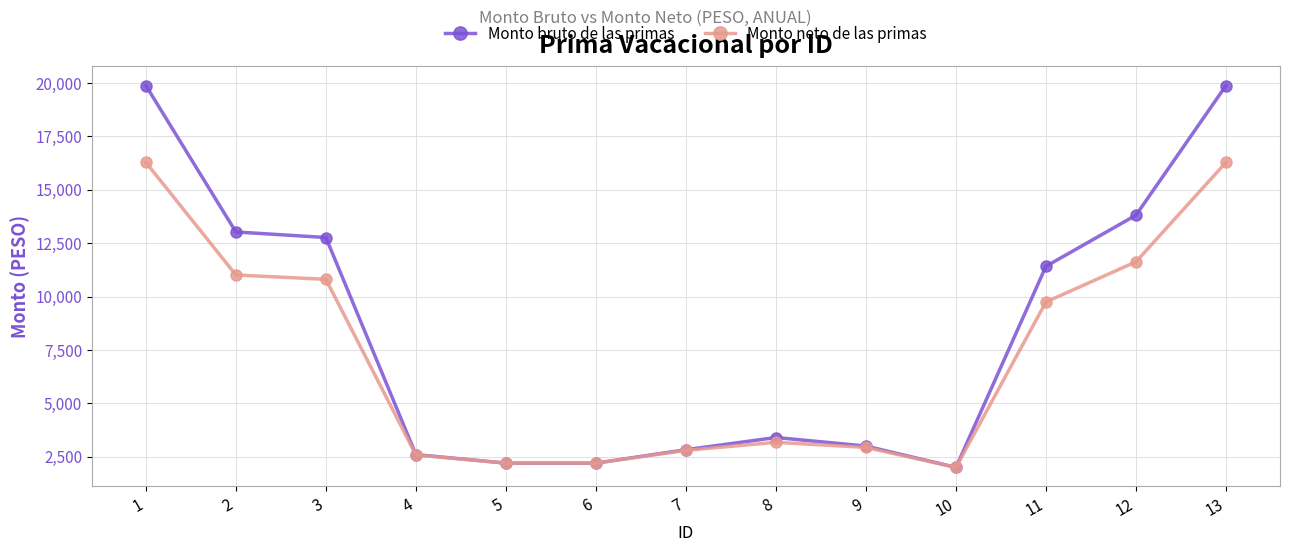

Between 7 and 12, which series saw the biggest shift?

Monto bruto de las primas